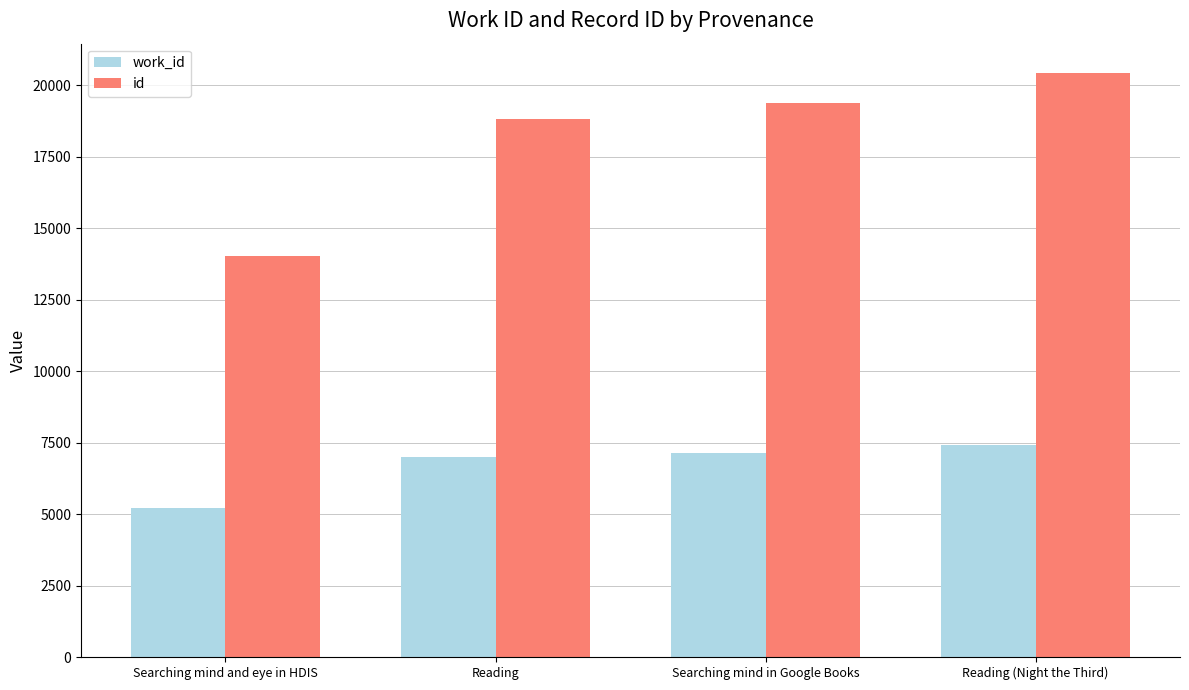

What is the total value across all series at Searching mind in Google Books?

26496